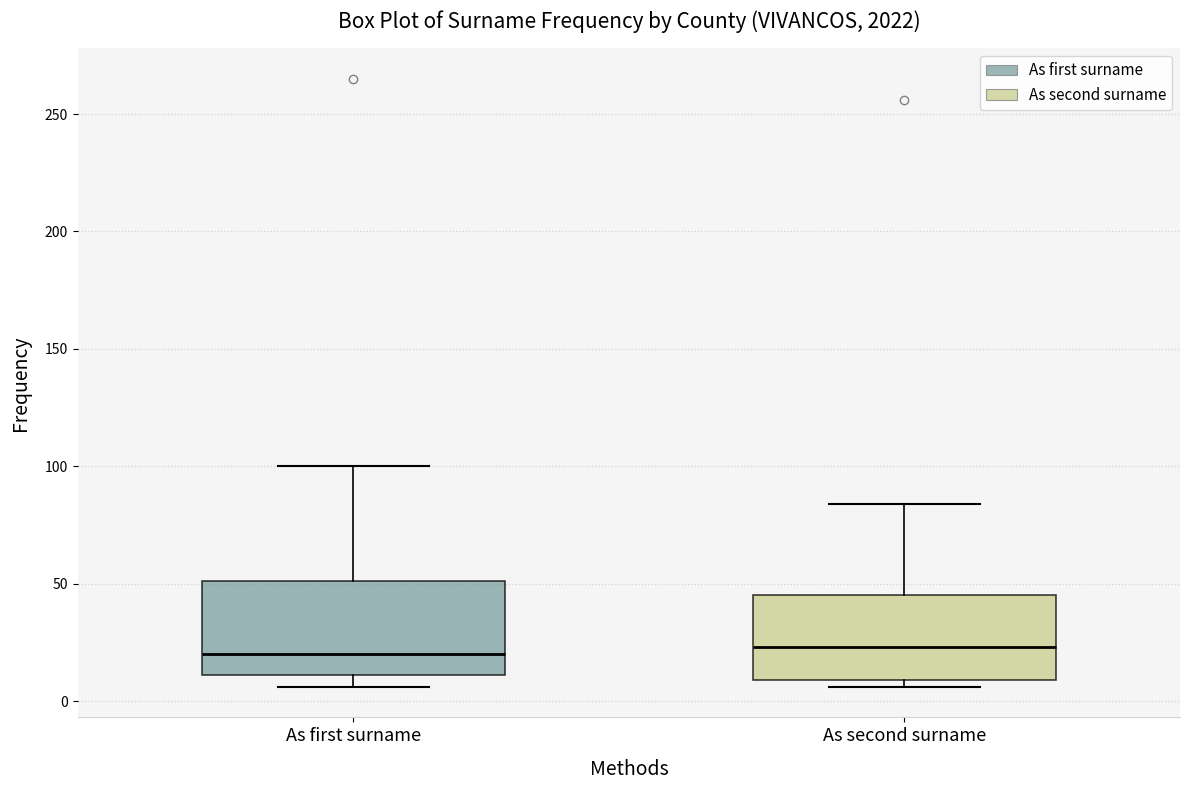

Reading left to right, read every box against the y-axis: the position of its median line, the range the box covers, and the ends of its whiskers. The values are not printed on the chart, so give them approximately, as read against the axis.

As first surname: median 20, box 10 to 50, whiskers 5 to 100
As second surname: median 25, box 10 to 45, whiskers 5 to 85